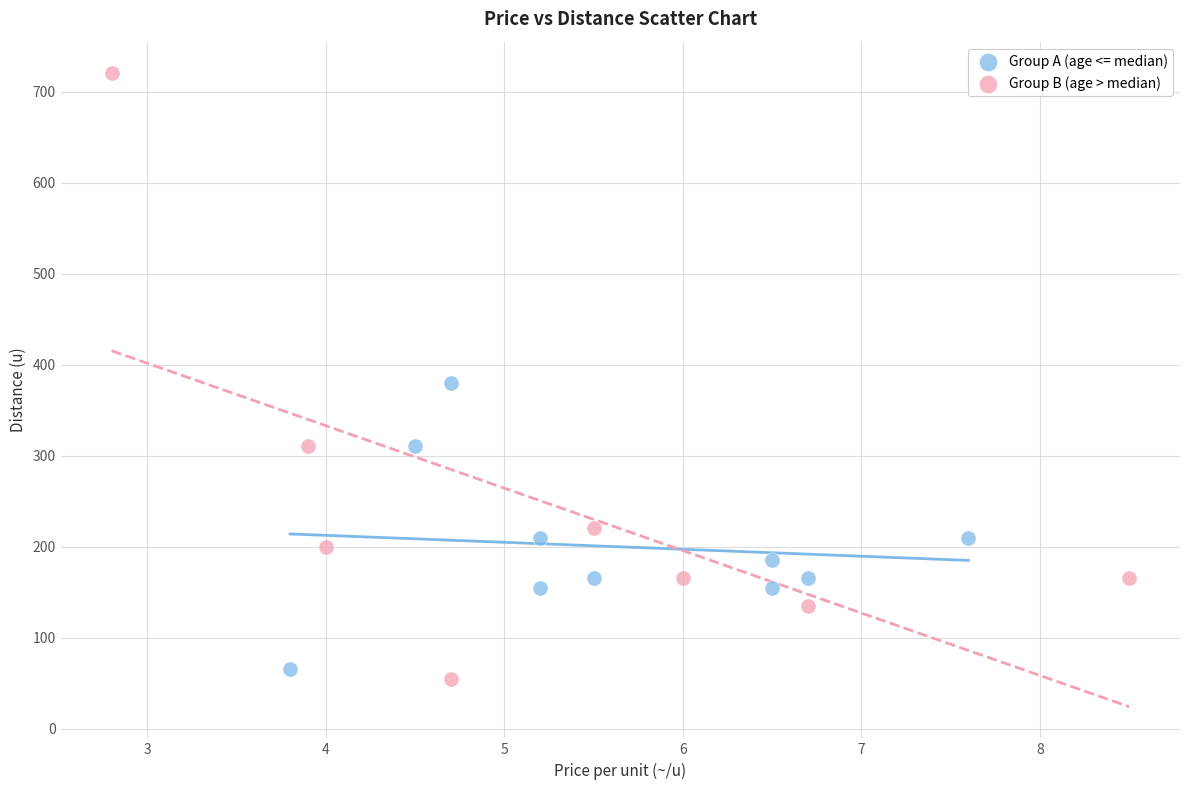

Which series reaches the maximum Y coordinate?

Group B (age > median)